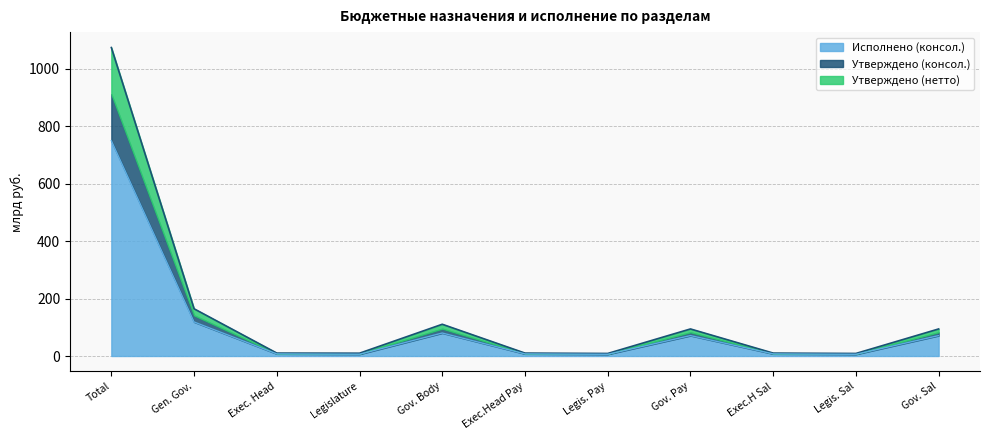

How many data points does each series have?

11